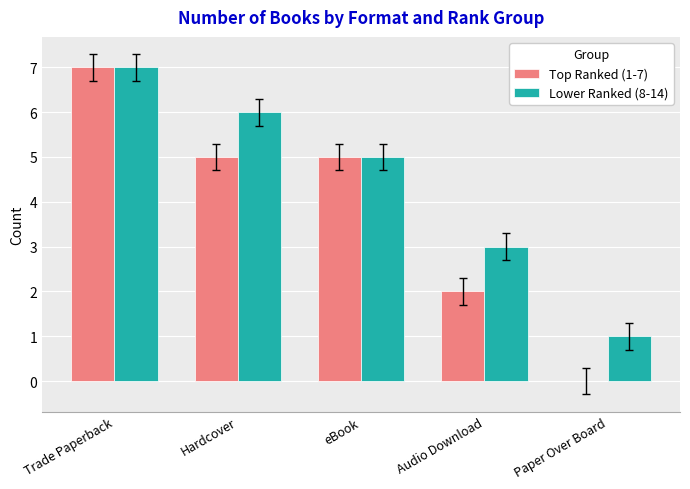

What is the approximate value of Top Ranked (1-7) at Trade Paperback?

7